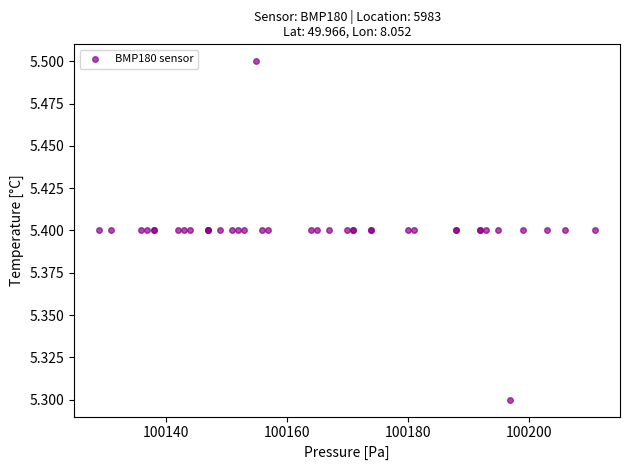

What Y value in the scatter plot is closest to 5?

5.3